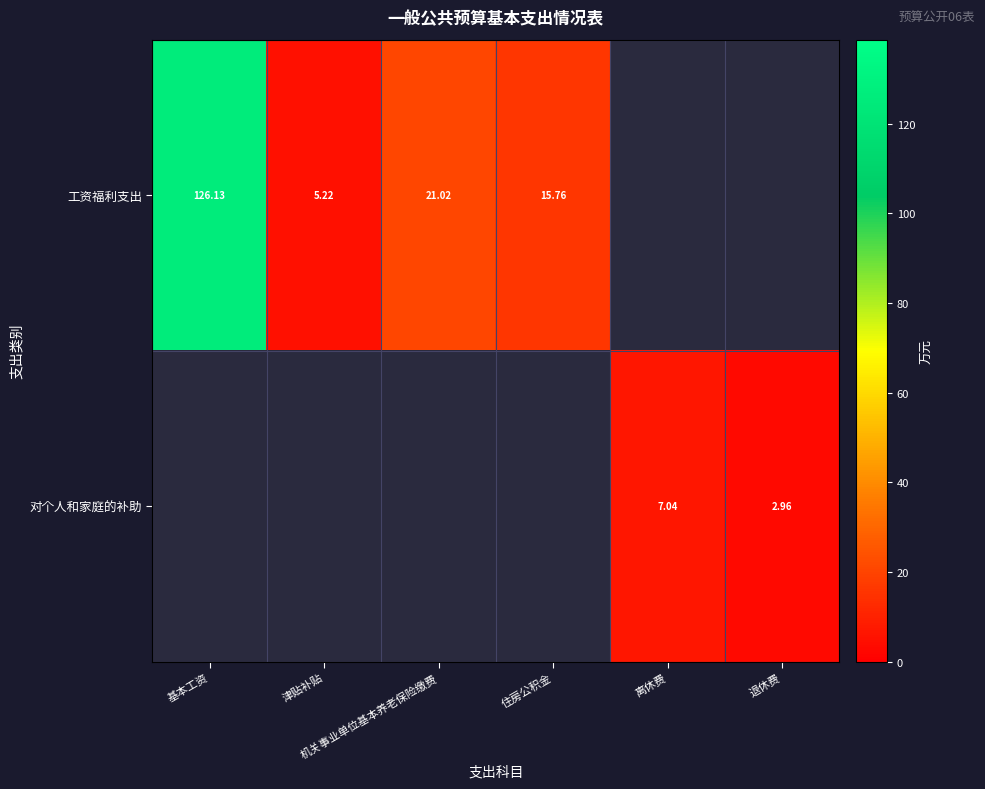

Rank the series by their average value, from lowest to highest.

对个人和家庭的补助, 工资福利支出